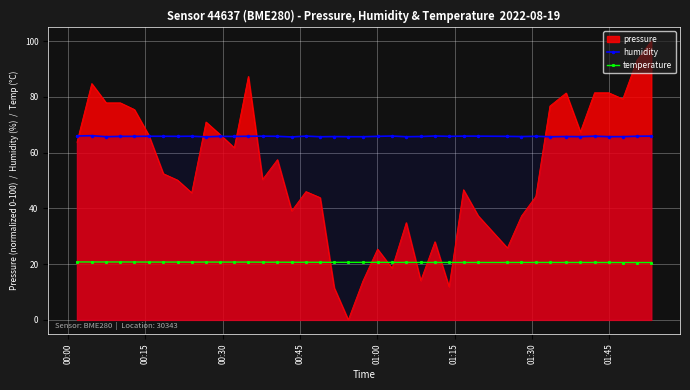

Which series has the widest spread of values?

pressure